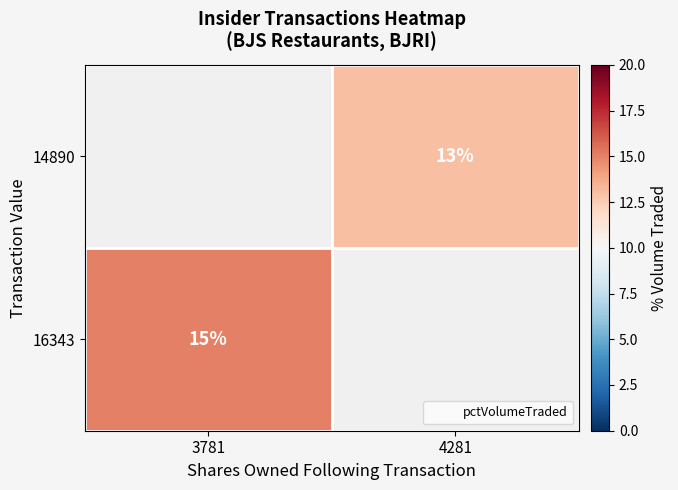

At 3781, list the series in order from largest to smallest.

14890, 16343